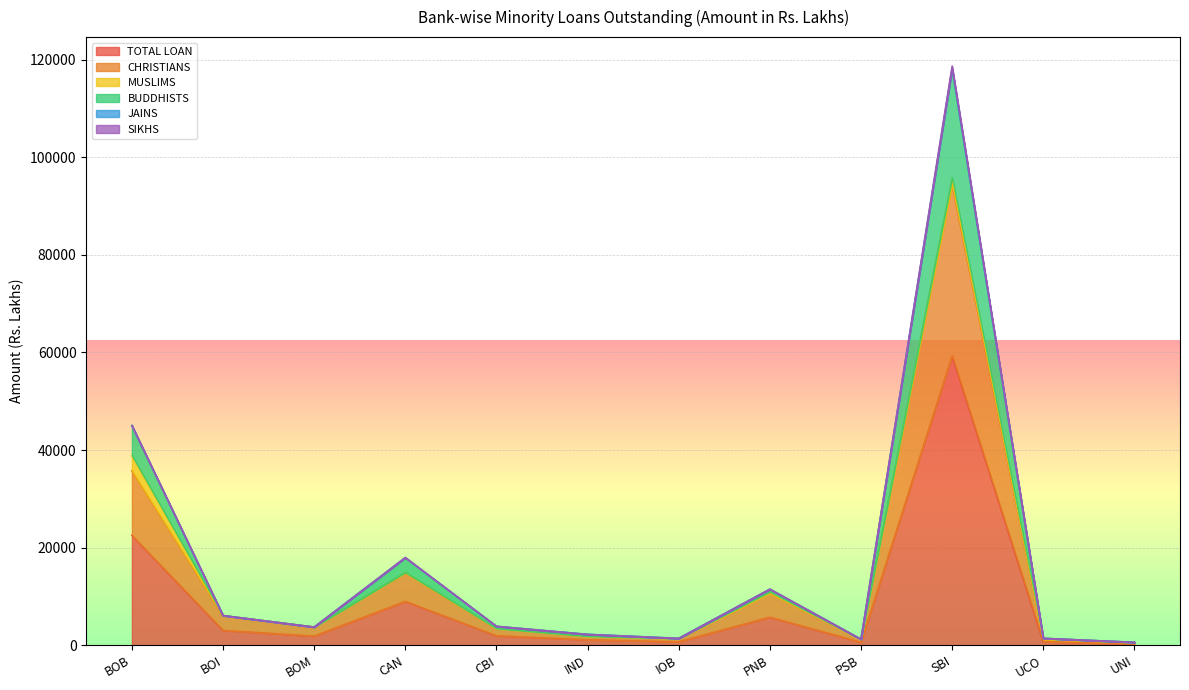

What is the value of the CHRISTIANS point at the 1st from the left?

35756.0